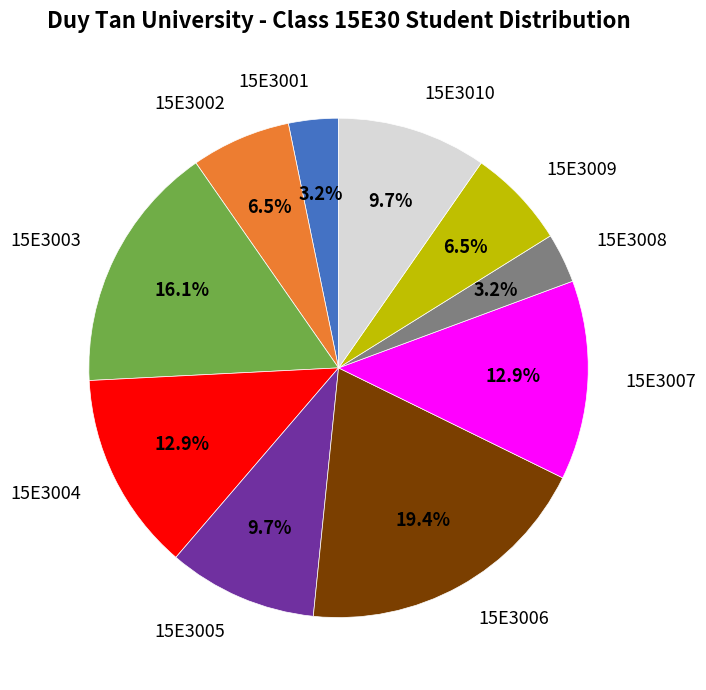

Count the number of slices in the pie.

10